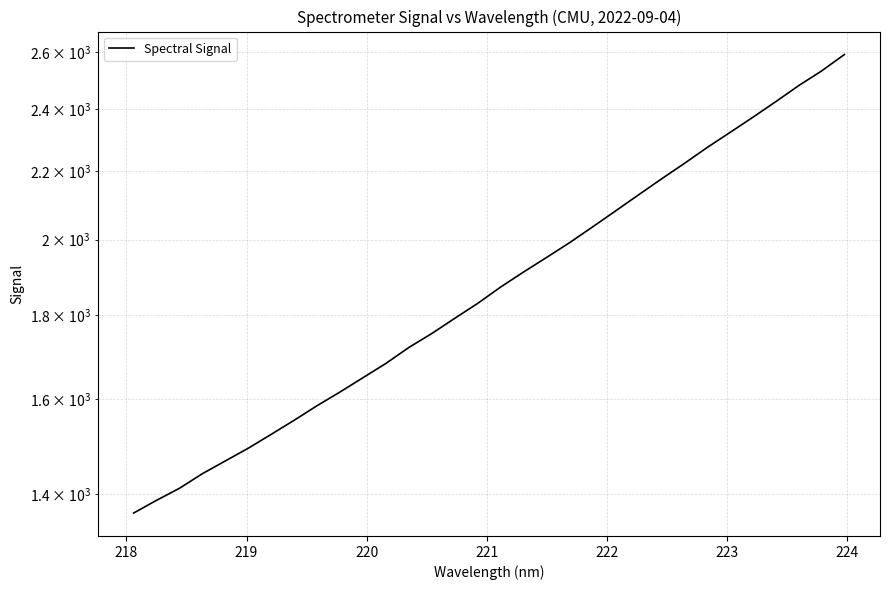

What is the difference between the second highest and minimum values?

1168.2